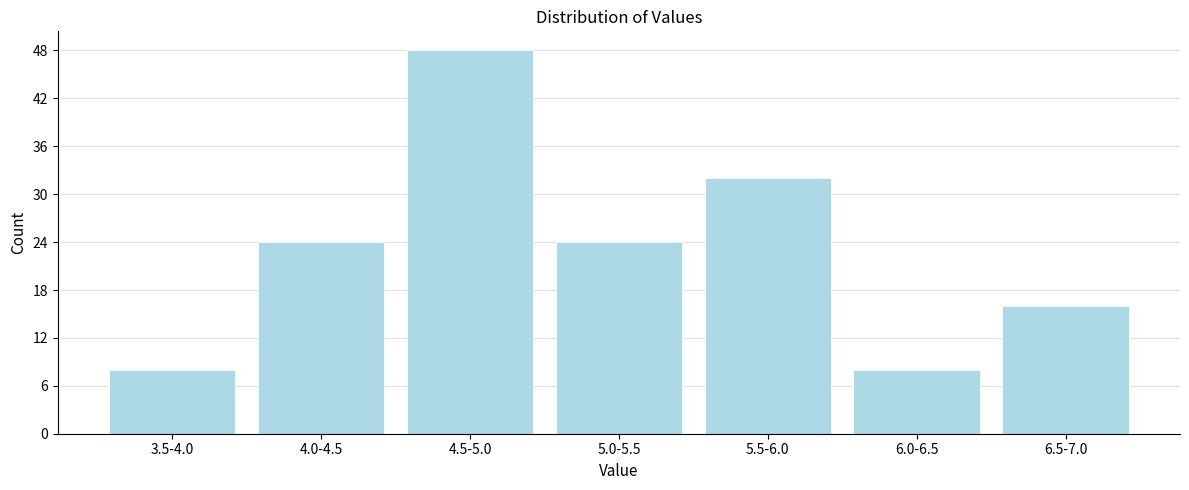

Reading left to right, extract all data points from this chart.

3.5-4.0=8	4.0-4.5=24	4.5-5.0=48	5.0-5.5=24	5.5-6.0=32	6.0-6.5=8	6.5-7.0=16